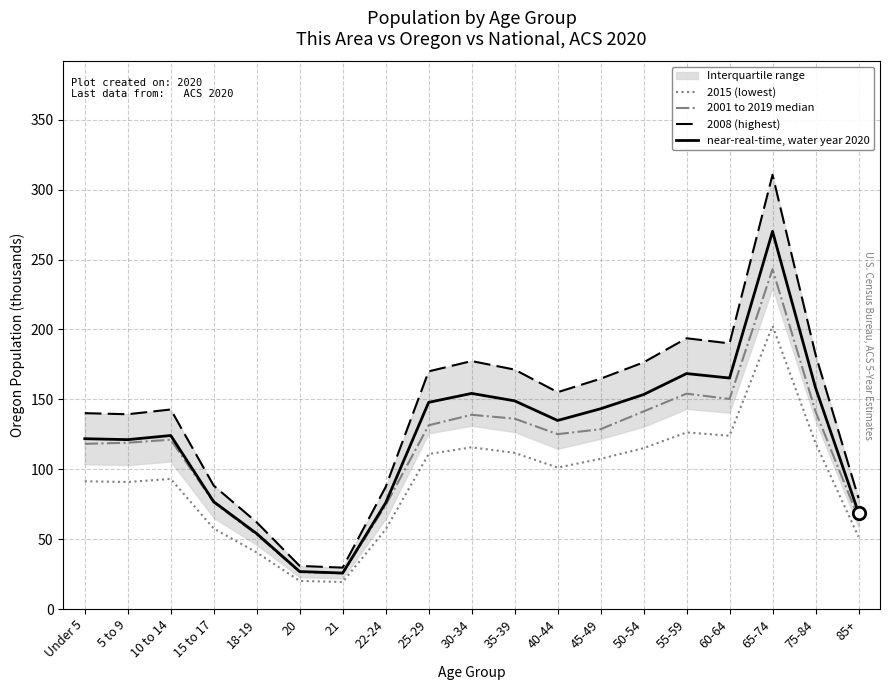

What is the maximum value for 2015 (lowest)?

202.6